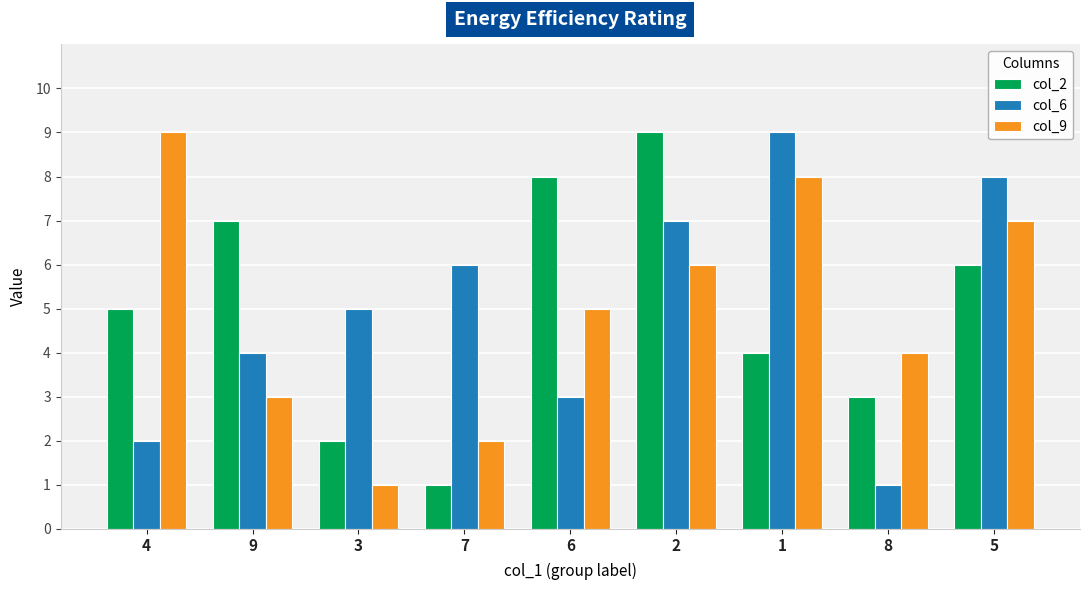

What is the spread (max minus min) of values at 3?

4